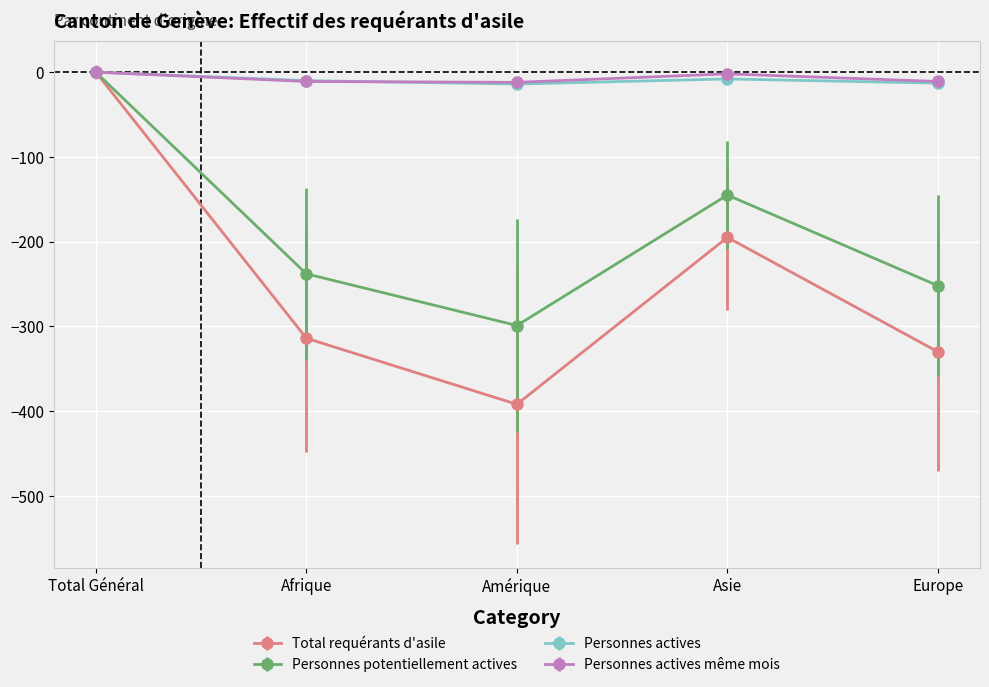

True or false: Total requérants d'asile has more than 1 interior local peaks.

False